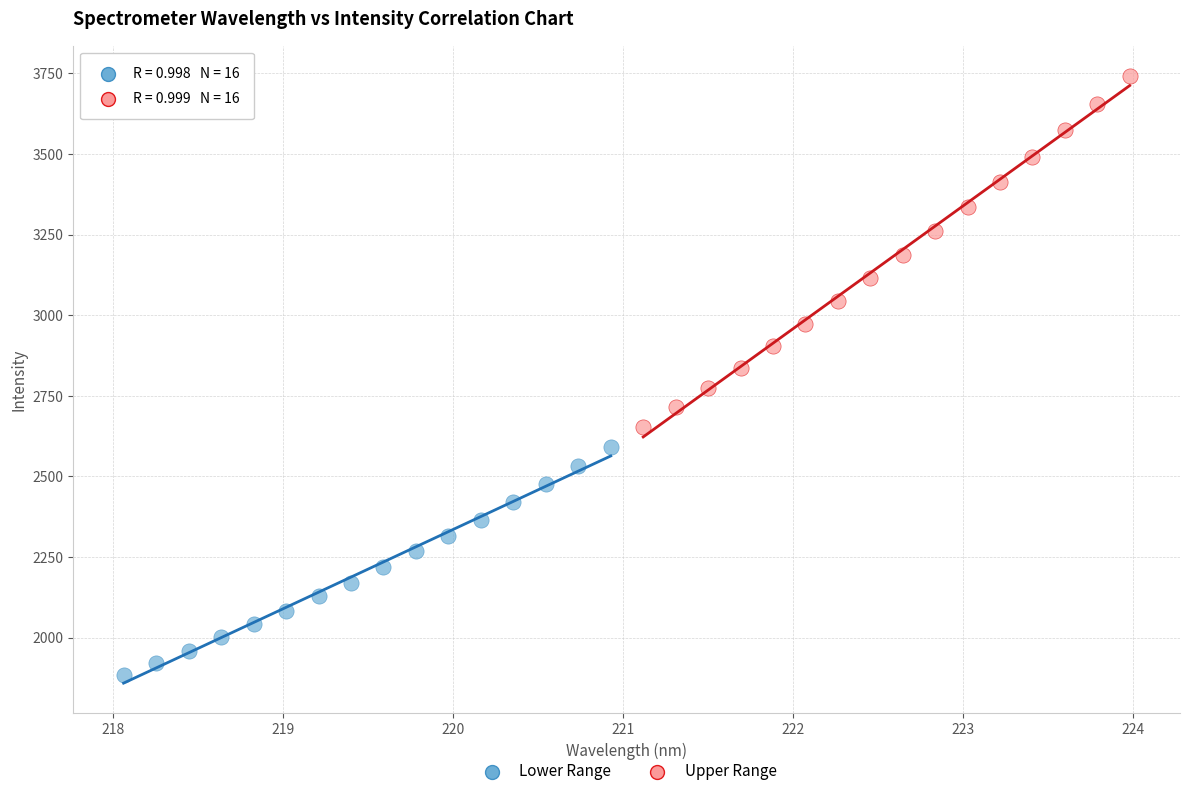

Which series has the widest spread of Y values?

Upper Range